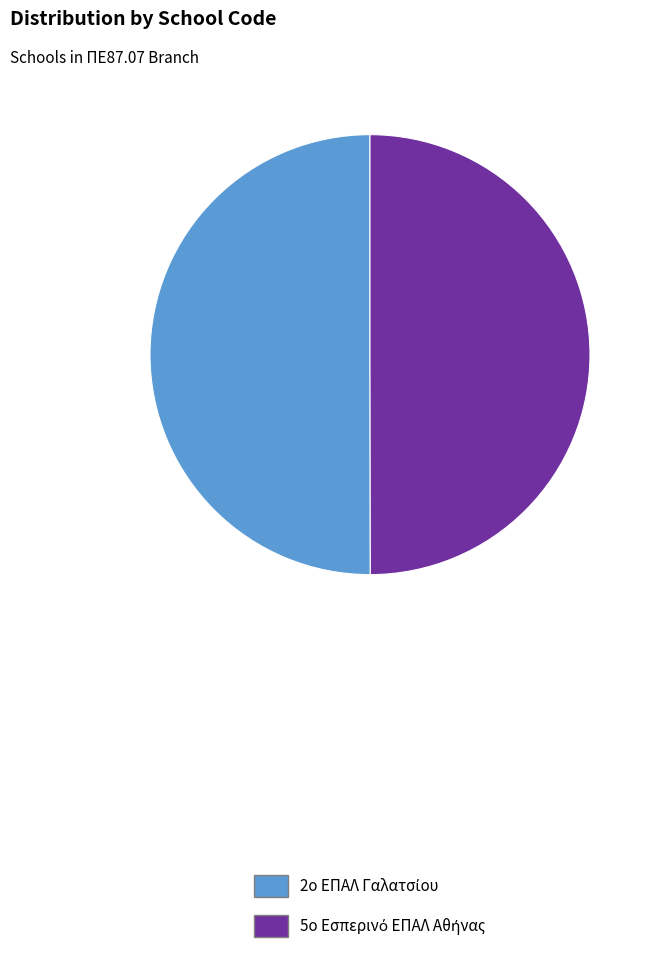

To the nearest percent, what percentage of the pie is 5ο Εσπερινό ΕΠΑΛ Αθήνας?

50%